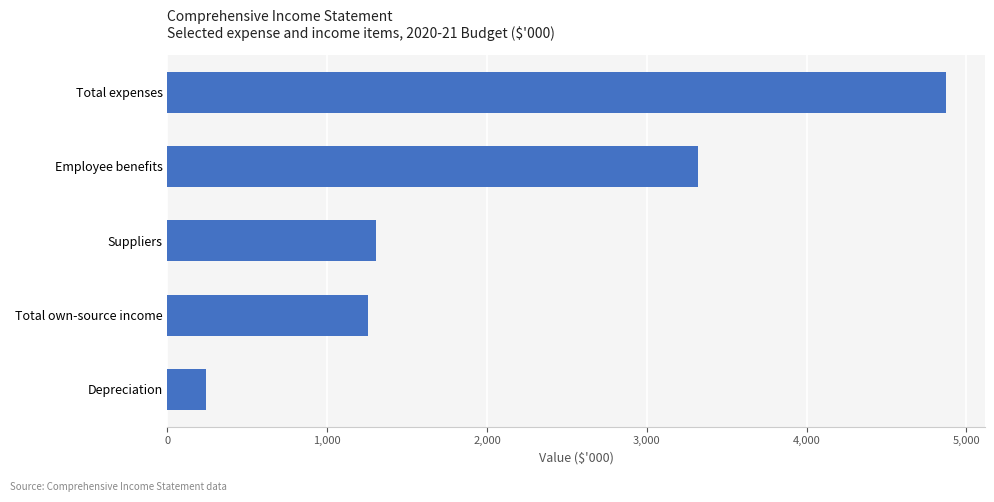

Between Total own-source income and Employee benefits, which is larger?

Employee benefits